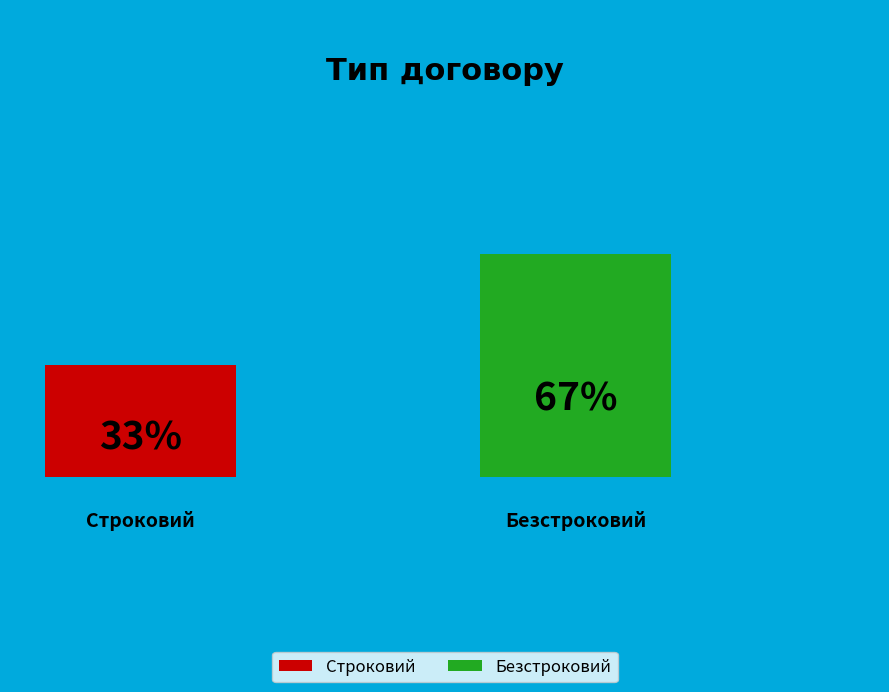

To the nearest percent, what is the combined percentage of Строковий and Безстроковий?

100%